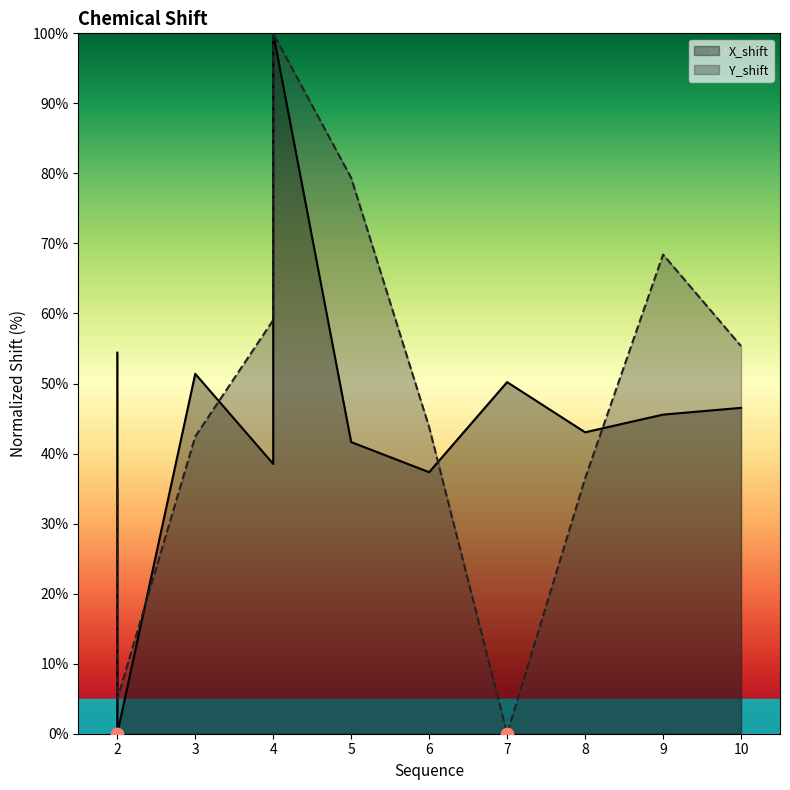

Which series reaches the minimum Y coordinate?

X_shift